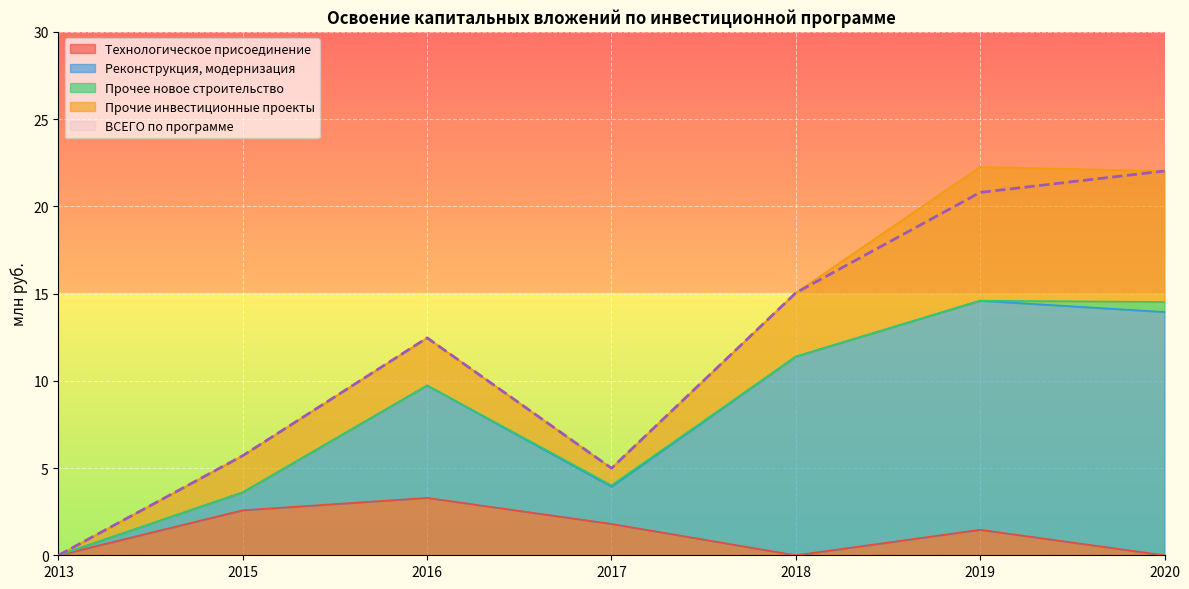

What is the value of the ВСЕГО по программе point at the 6th from the left?

20.8